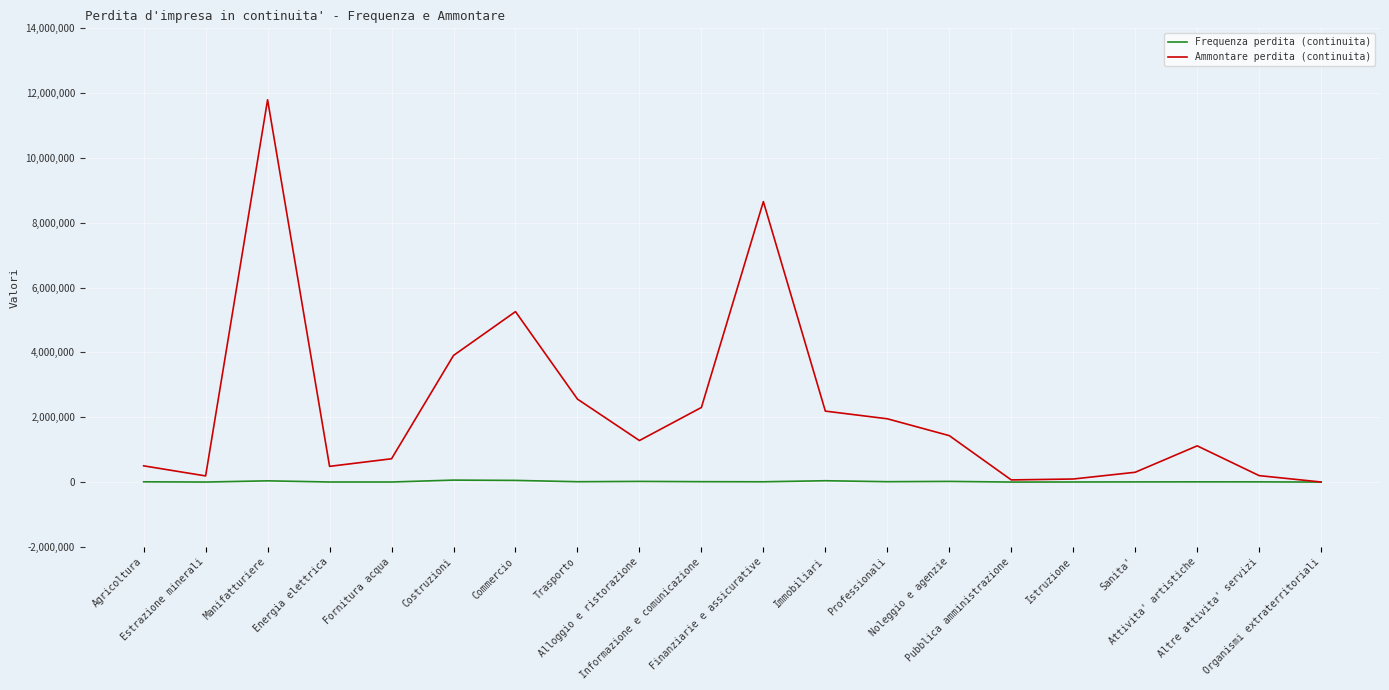

What is the sum of the Ammontare perdita (continuita) values at Manifatturiere and Trasporto?

14355656